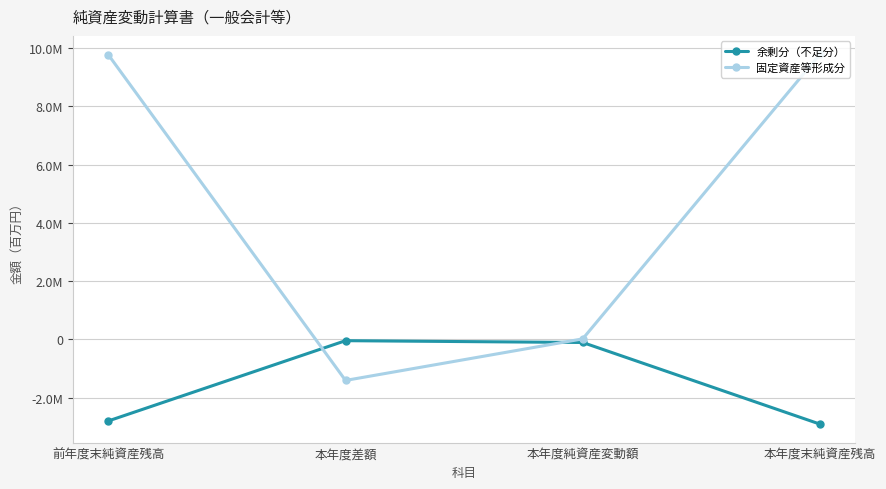

Is this an area chart (filled region under the line)?

No